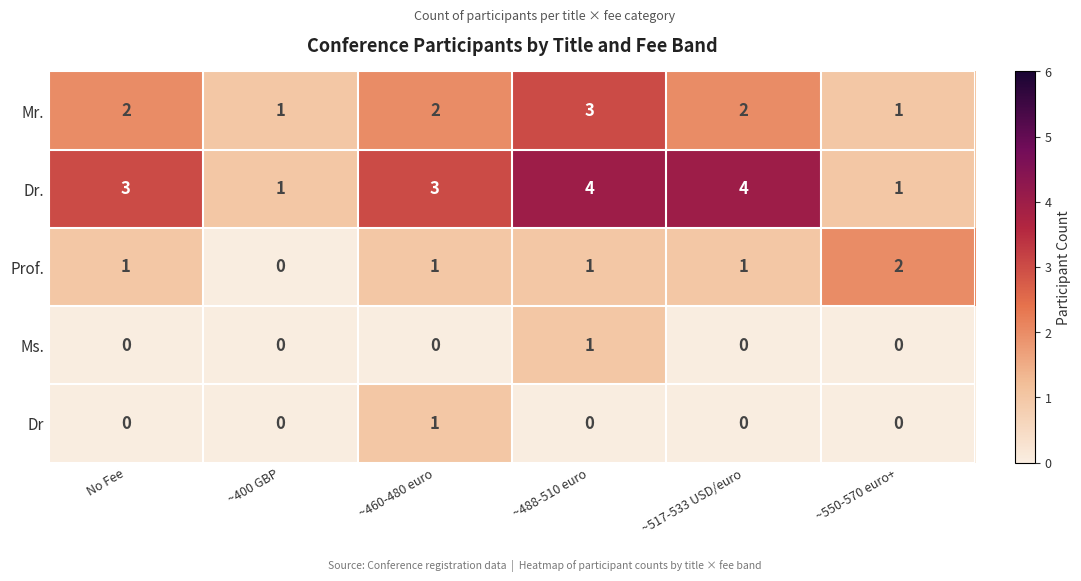

At which category is the sum across all series the highest?

~488-510 euro